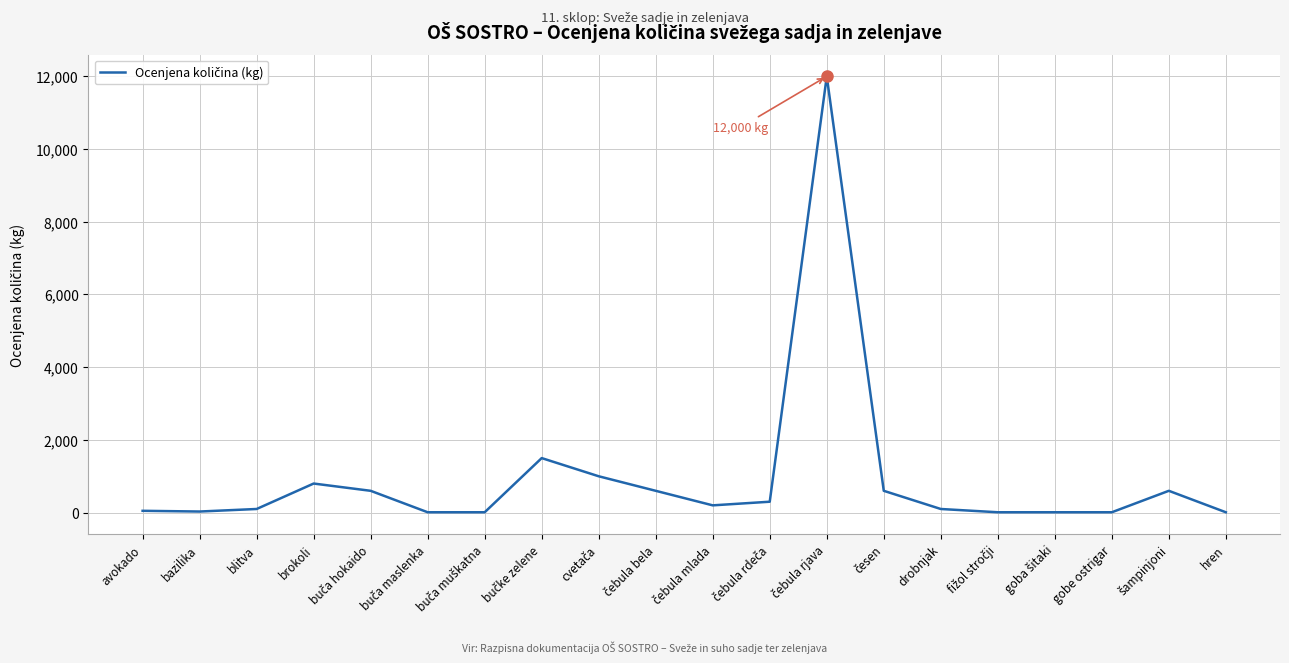

What is the maximum value shown in the chart?

12000